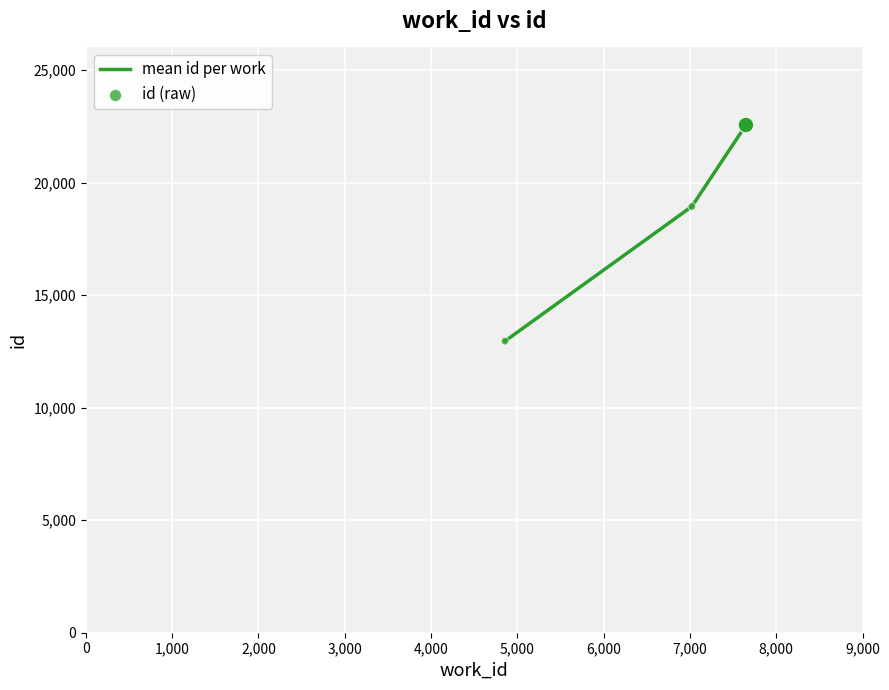

Which has a higher value, 7648 or 7648?

7648